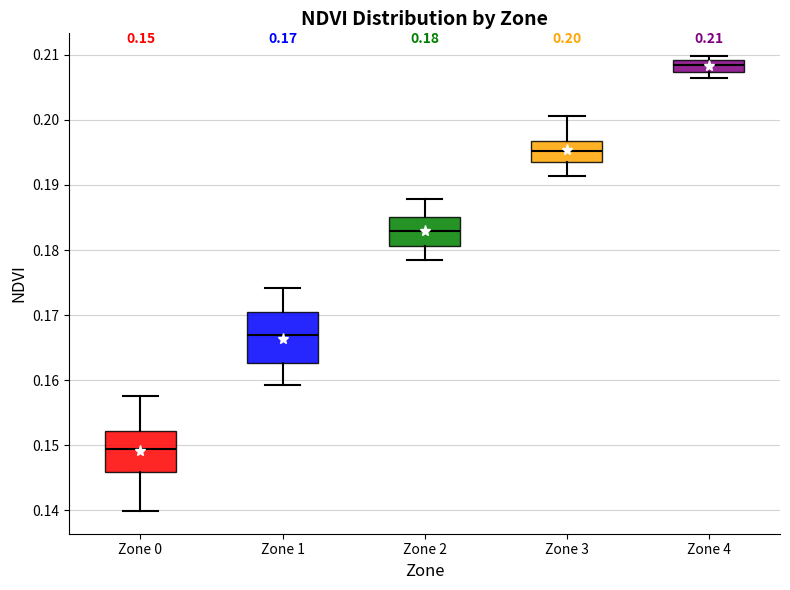

Which box has the lowest median line?

Zone 0